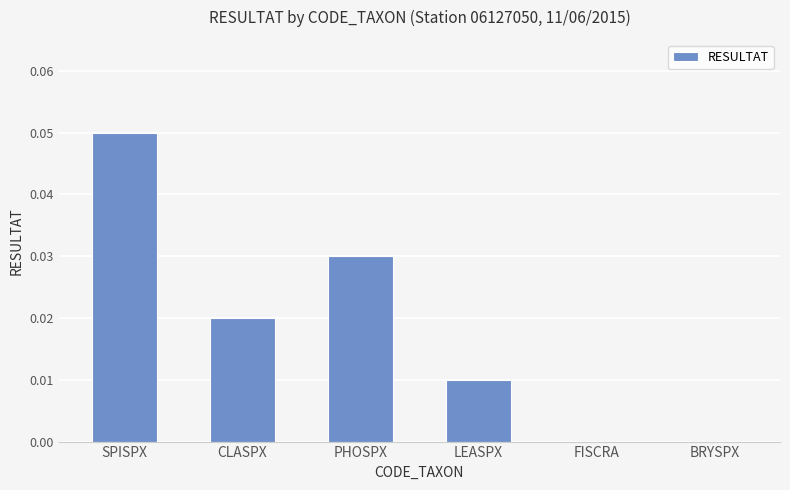

Is it true that the value at FISCRA is 0.0?

True